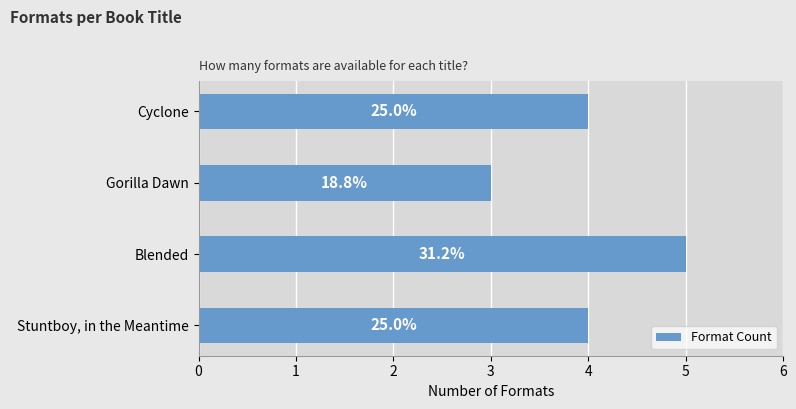

What is the average value?

4